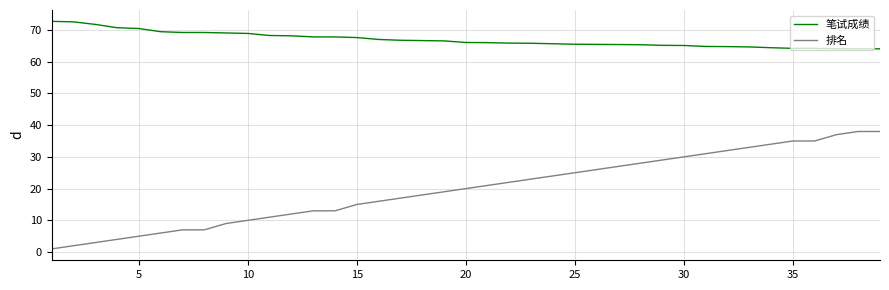

True or false: 笔试成绩 and 排名 intersect in this chart.

False